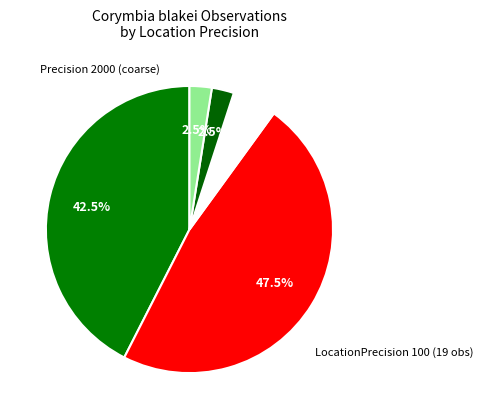

How many segments does this pie chart have?

5